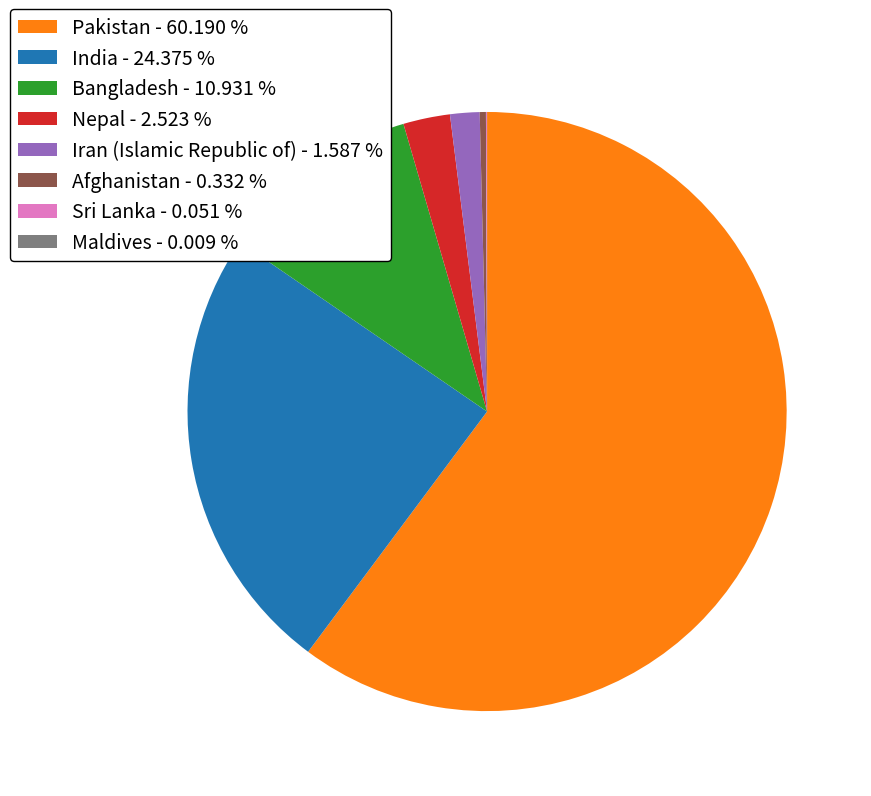

Is the sum of Iran (Islamic Republic of) - 1.587 % and Afghanistan - 0.332 % greater than half?

No